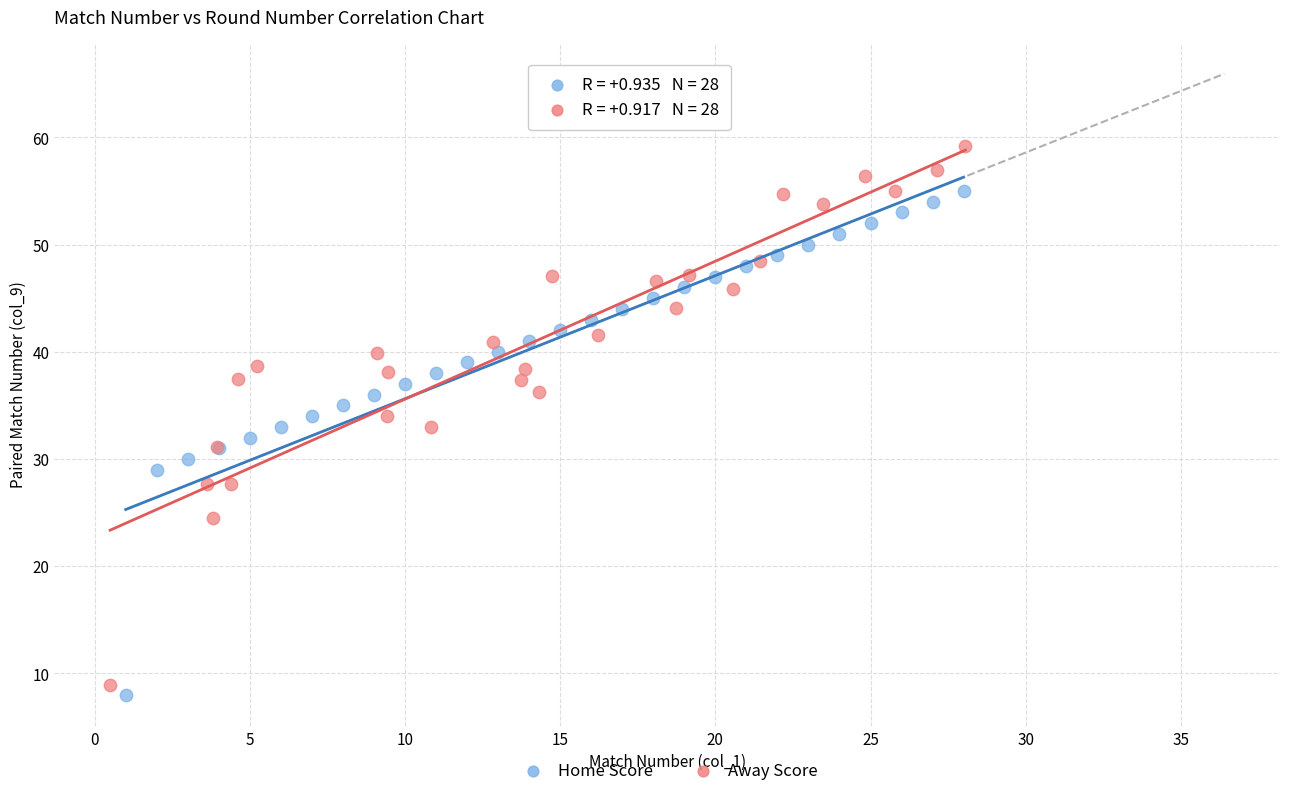

Which series contains the highest Y value?

Away Score